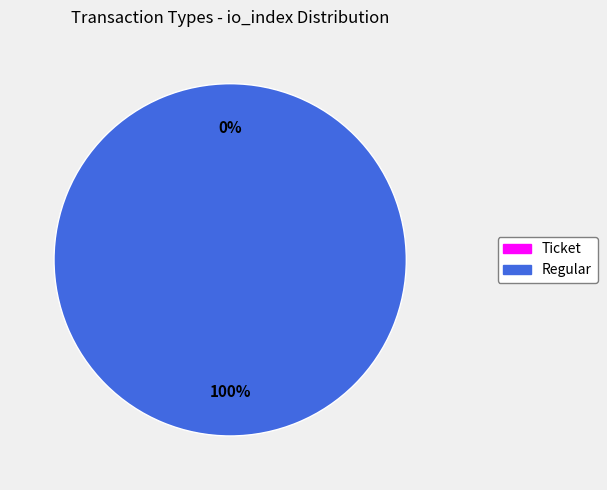

Is it true that Ticket is 14% of the pie?

False